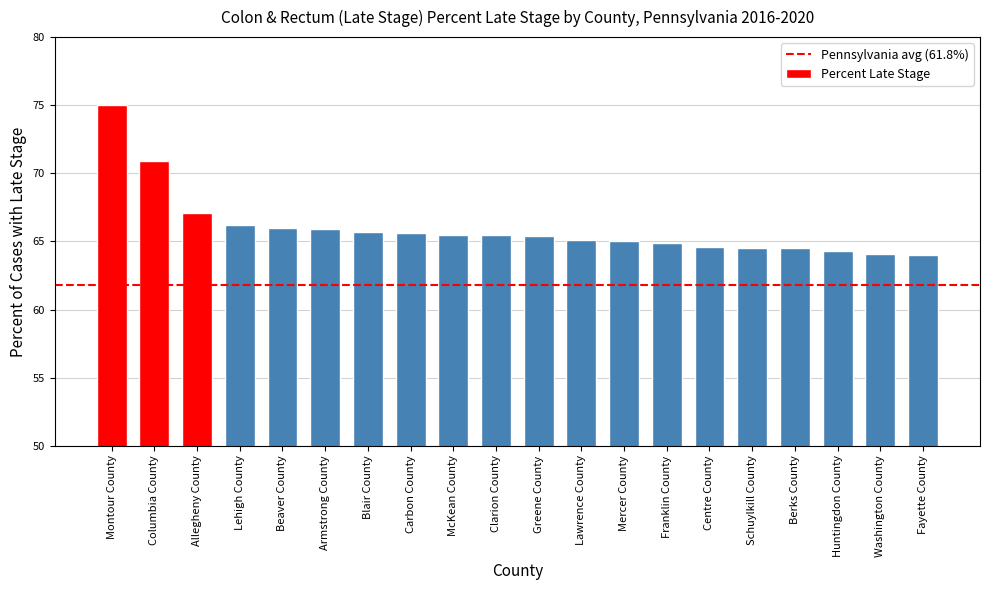

What is the difference between the maximum and minimum values?

11.0